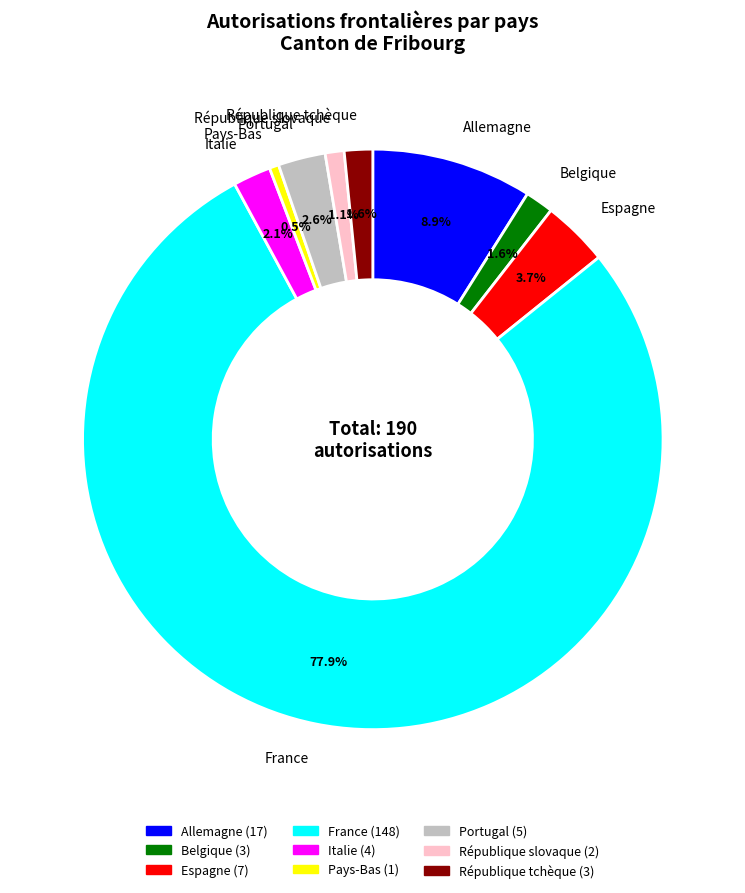

What percentage is the Belgique slice, to the nearest percent?

2%